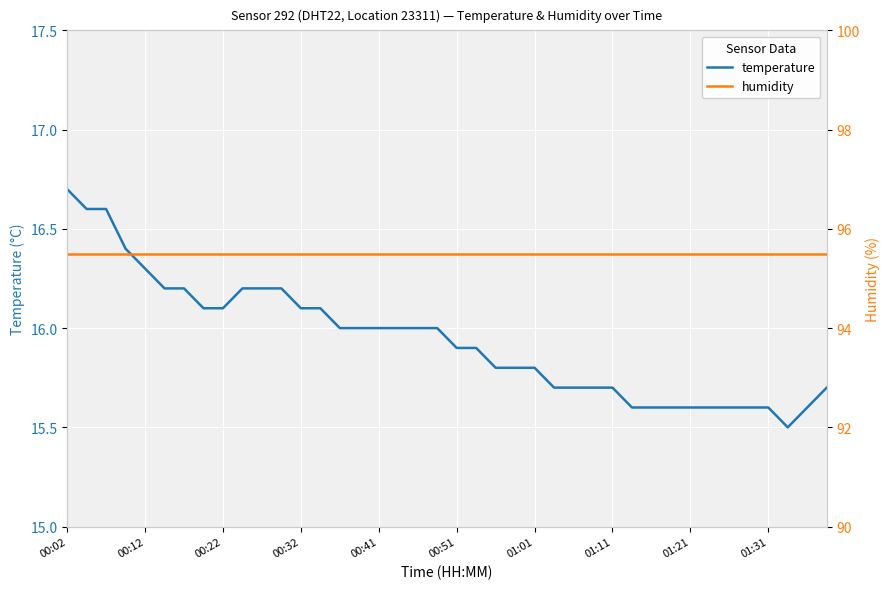

Where is humidity nearest to the value 95?

00:02